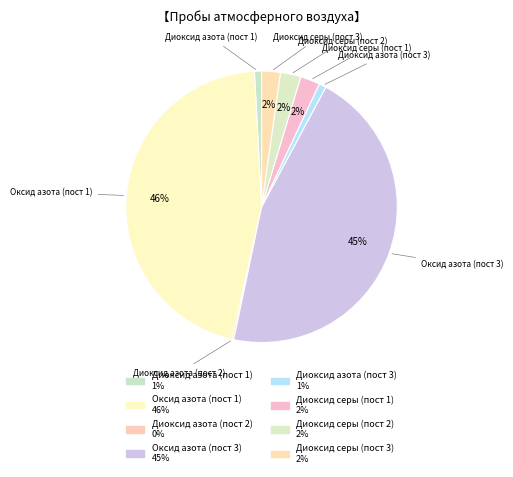

Is it true that Оксид азота (пост 1) is 59% of the pie?

False